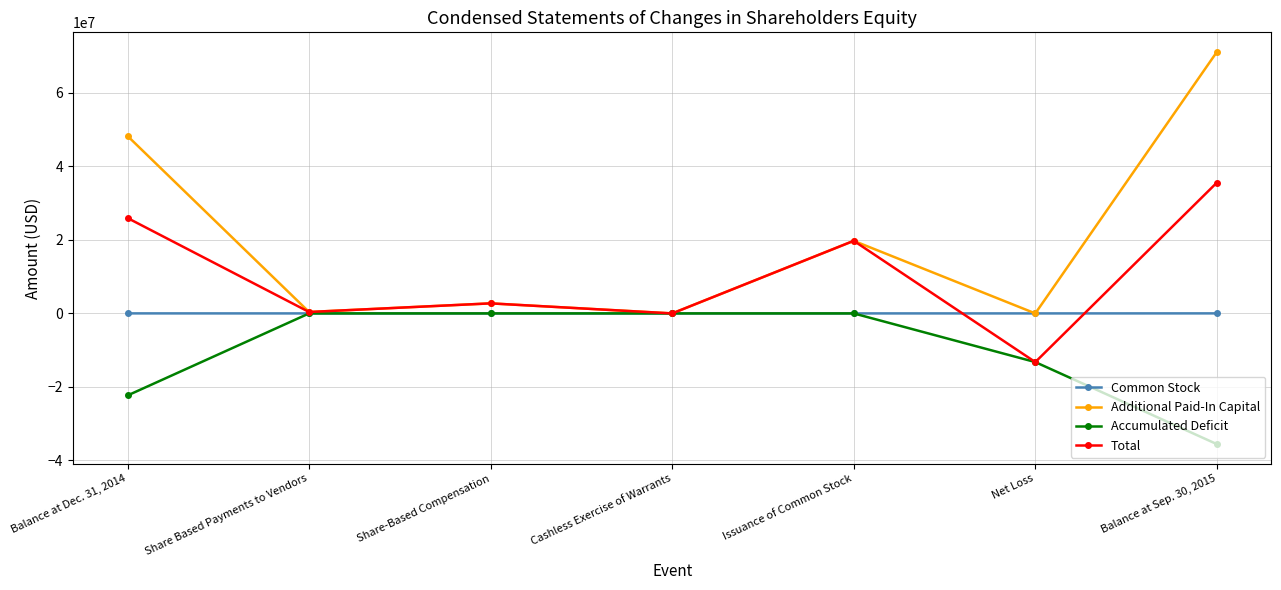

Is the value of Common Stock at Share-Based Compensation greater than the value of Accumulated Deficit at Net Loss?

Yes